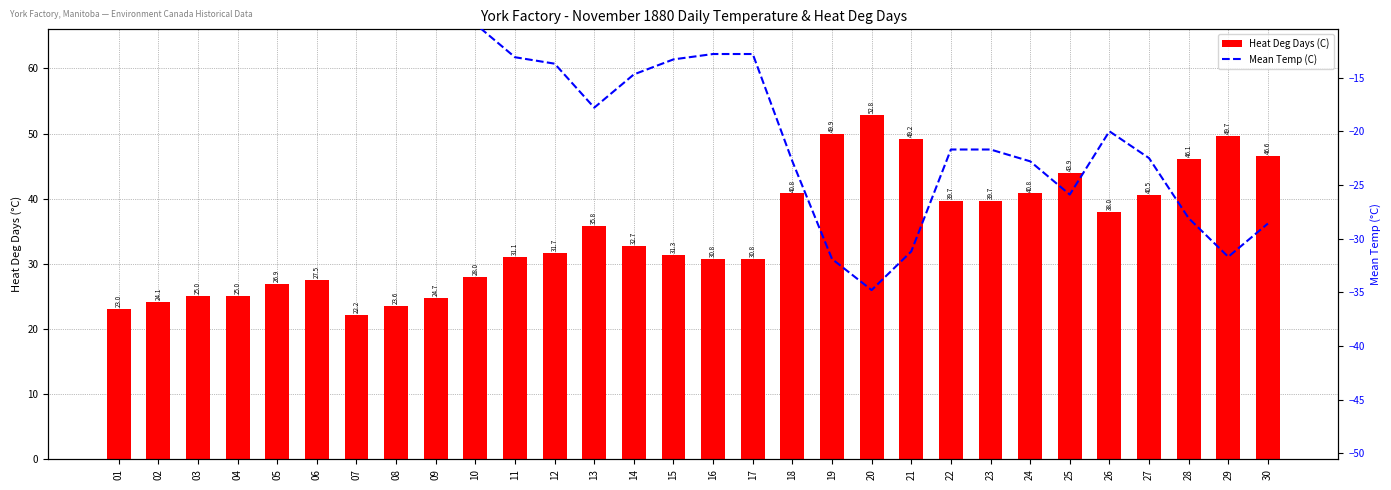

Count the number of categories in the chart.

30